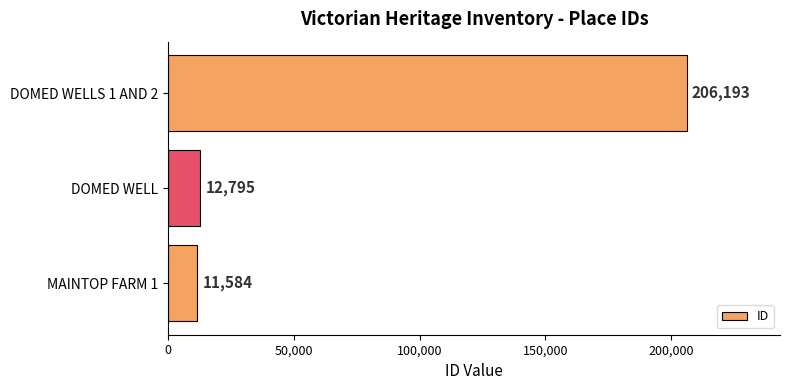

At which label is the value closest to 108888?

DOMED WELL